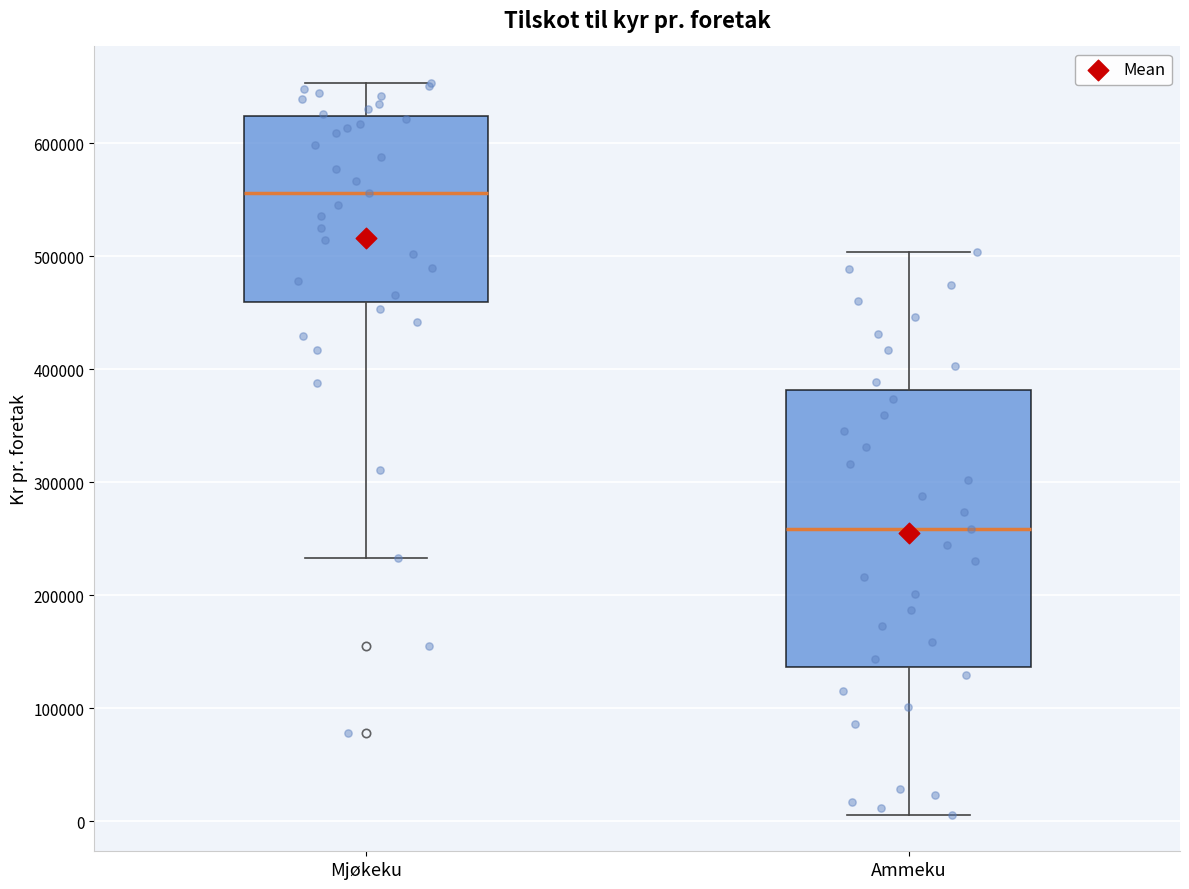

Which box's median line is the highest?

Mjøkeku